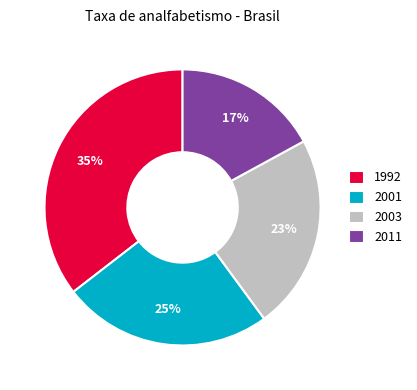

Count the number of slices in the pie.

4